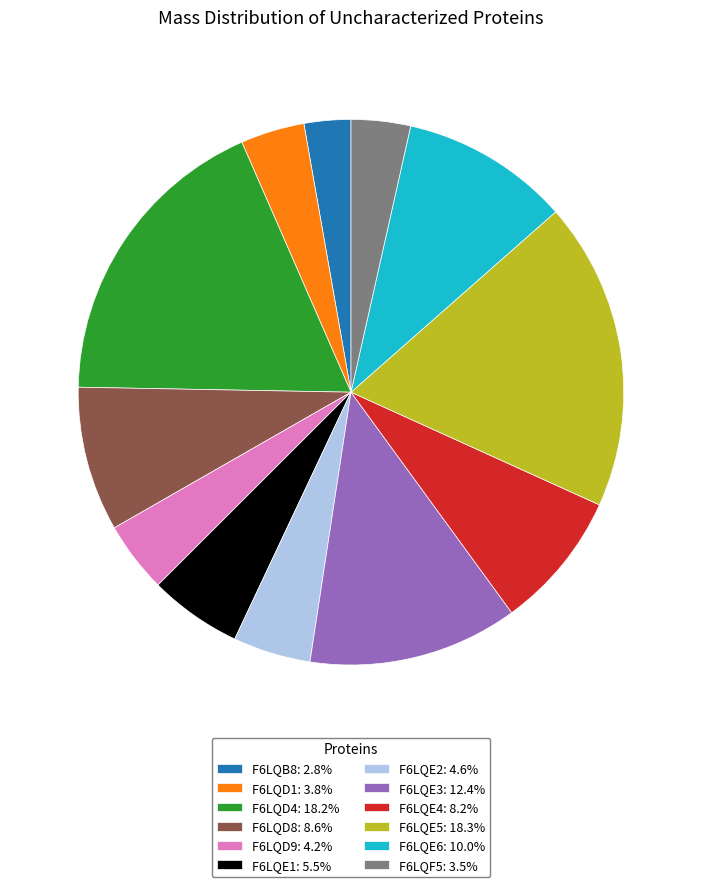

How many slices are in this pie chart?

12